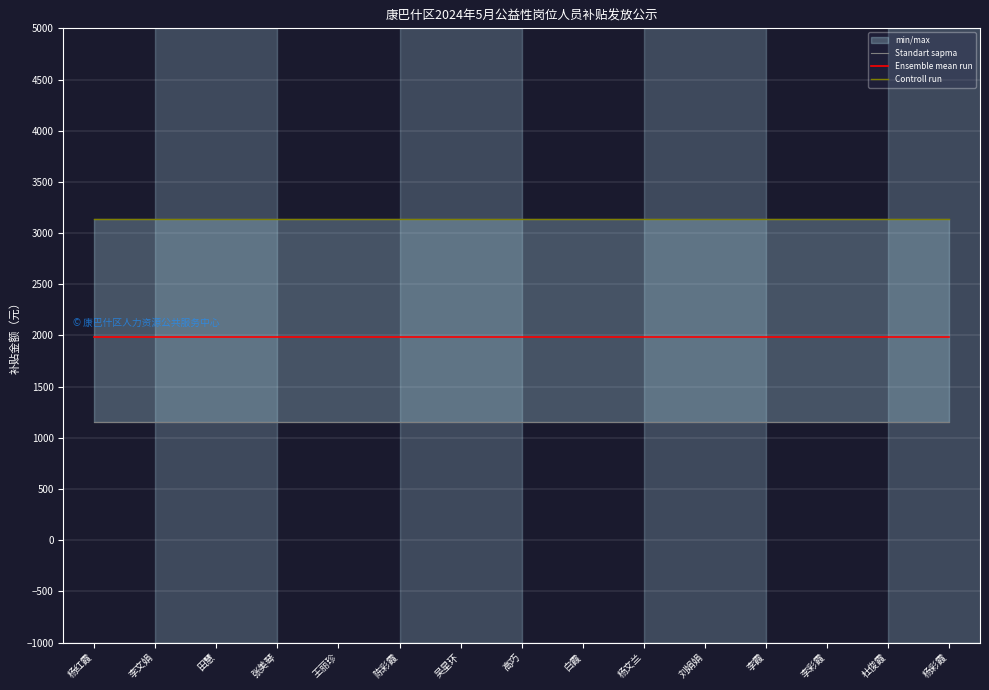

Rank the series at 高巧 from lowest to highest value.

Standart sapma, Ensemble mean run, Controll run